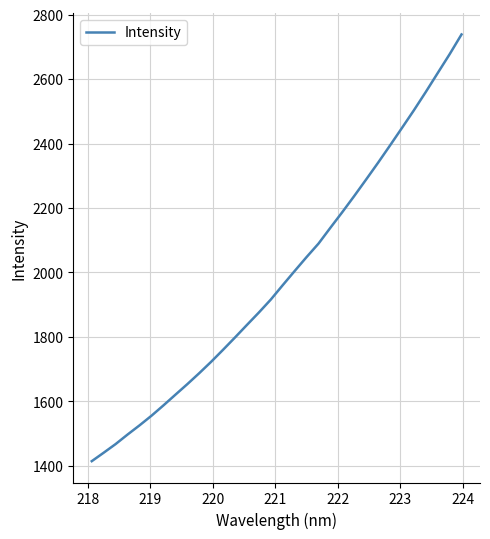

How many lines are shown in the chart?

1